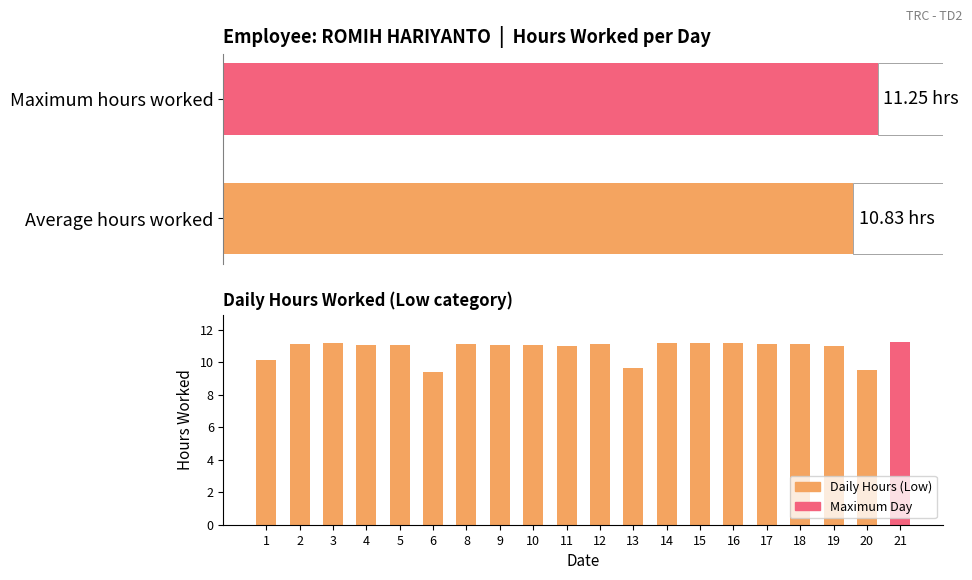

Reading left to right, list all the values displayed in this chart.

1=10.1	2=11.1	3=11.2	4=11.1	5=11.1	6=9.4	8=11.1	9=11.1	10=11.1	11=11.0	12=11.1	13=9.7	14=11.2	15=11.2	16=11.2	17=11.1	18=11.1	19=11.0	20=9.5	21=11.2